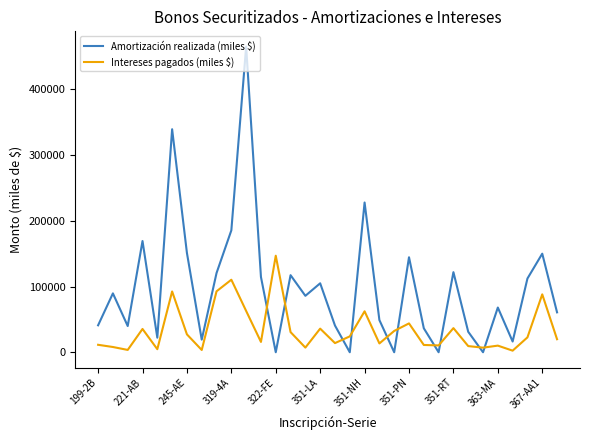

Which series has the widest spread of values?

Amortización realizada (miles $)